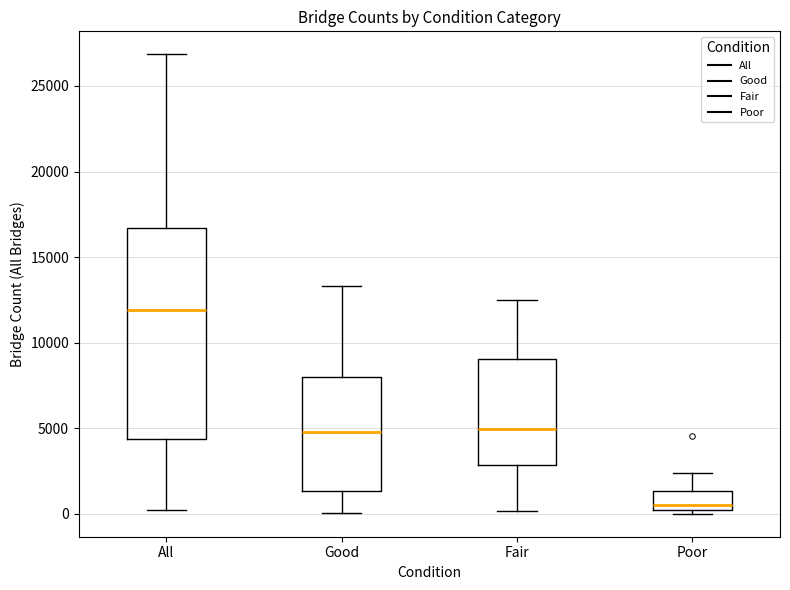

Where is the upper edge of the box for Good on the y-axis? The values are not printed on the chart, so give them approximately, as read against the axis.

8000